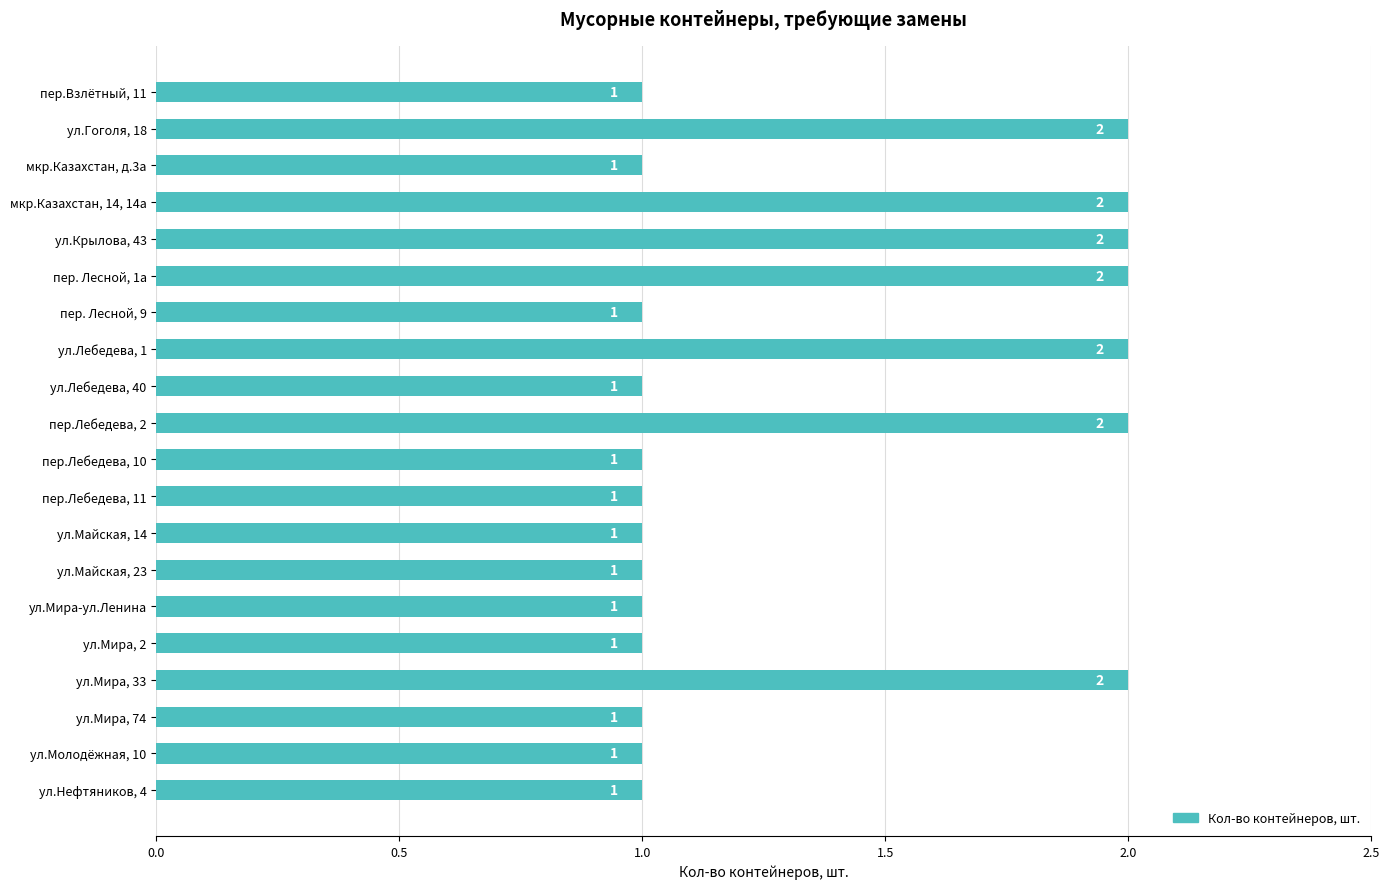

What is the ratio of the value at пер.Взлётный, 11 to the value at ул.Майская, 23?

1.0